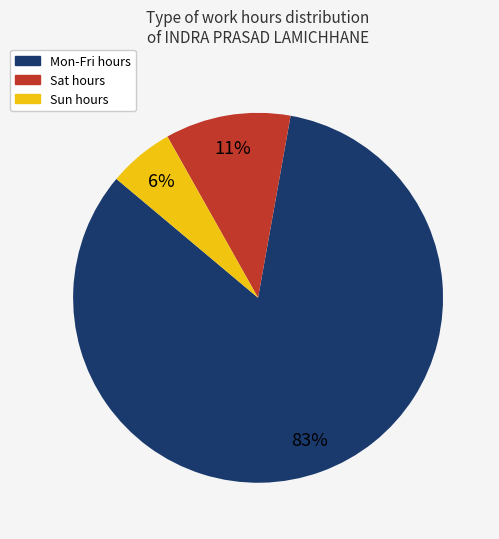

Is there any slice that represents more than half of the pie?

Yes